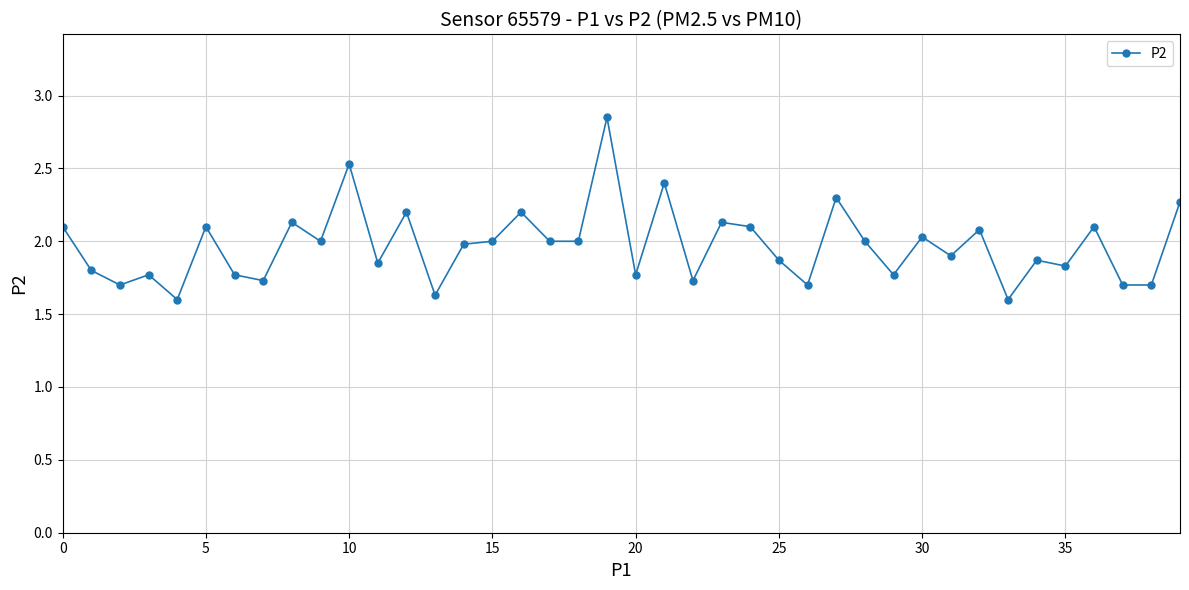

What is the difference between the second highest and minimum values?

0.9